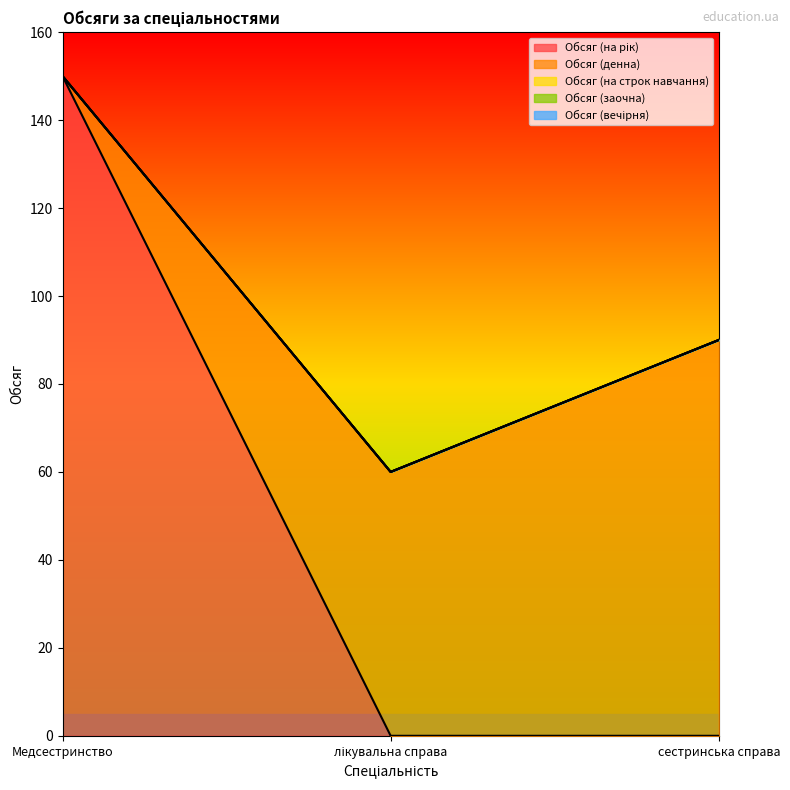

List the labels in order of Обсяг (вечірня) value, largest first.

Медсестринство, лікувальна справа, сестринська справа